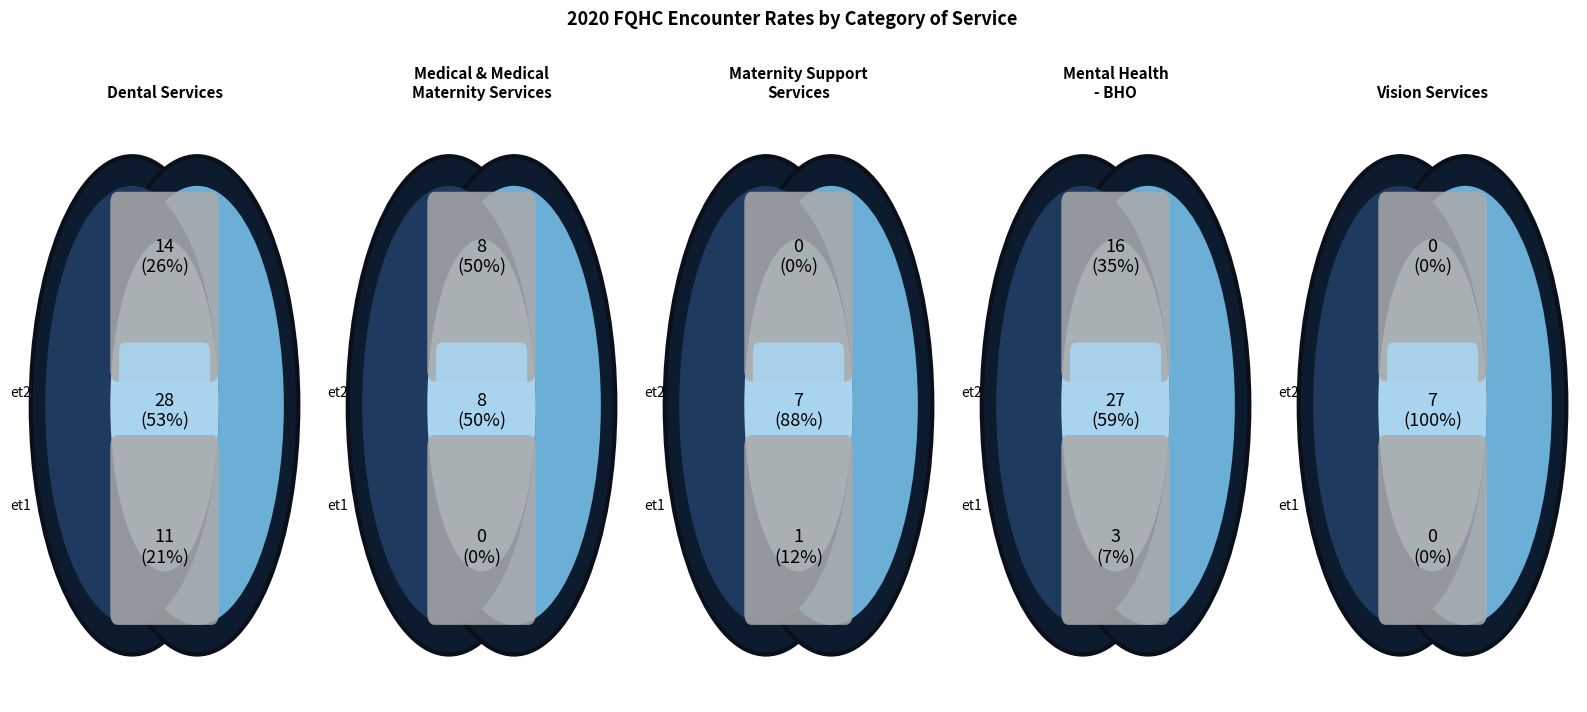

Rank the categories by value from lowest to highest.

Vision Services, Dental Services, Medical & Medical Maternity Services, Maternity Support Services, Mental Health - BHO